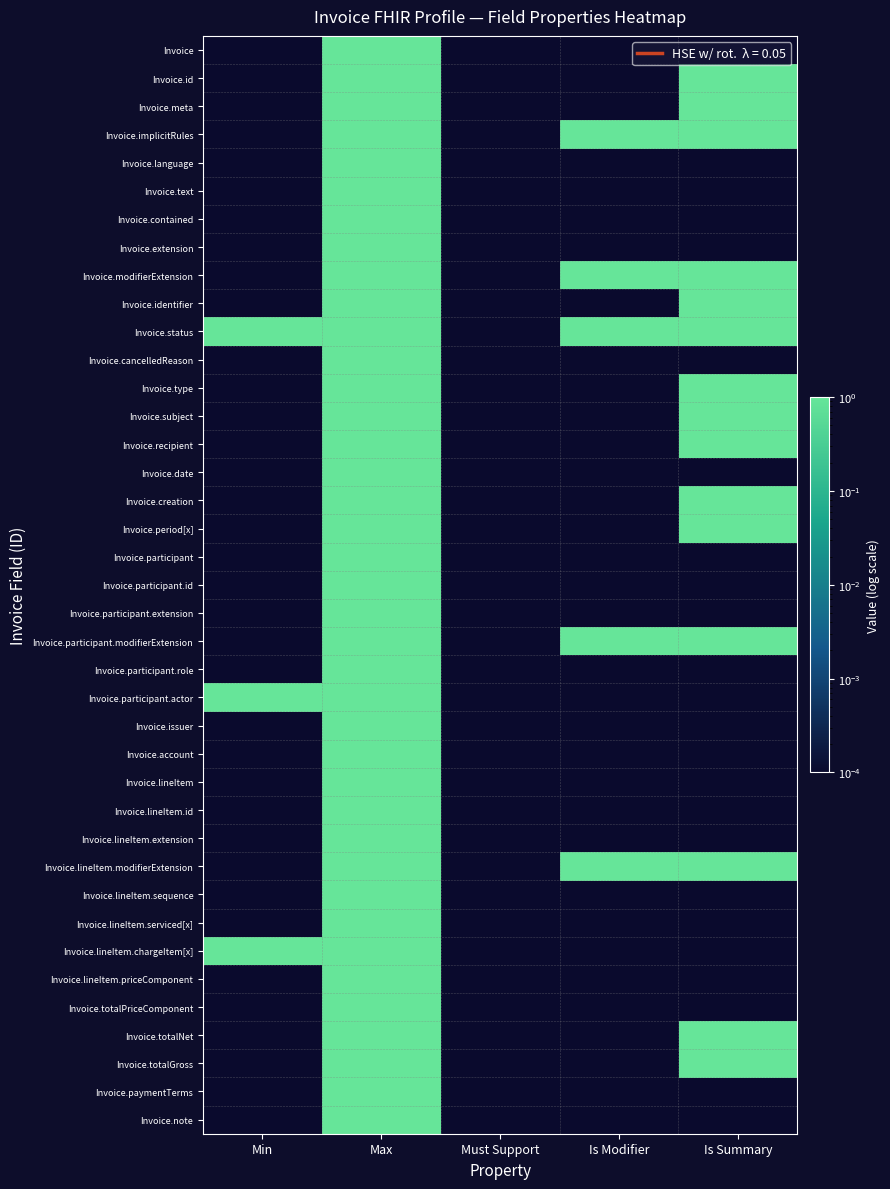

Which series changed the most between Min and Max?

Invoice